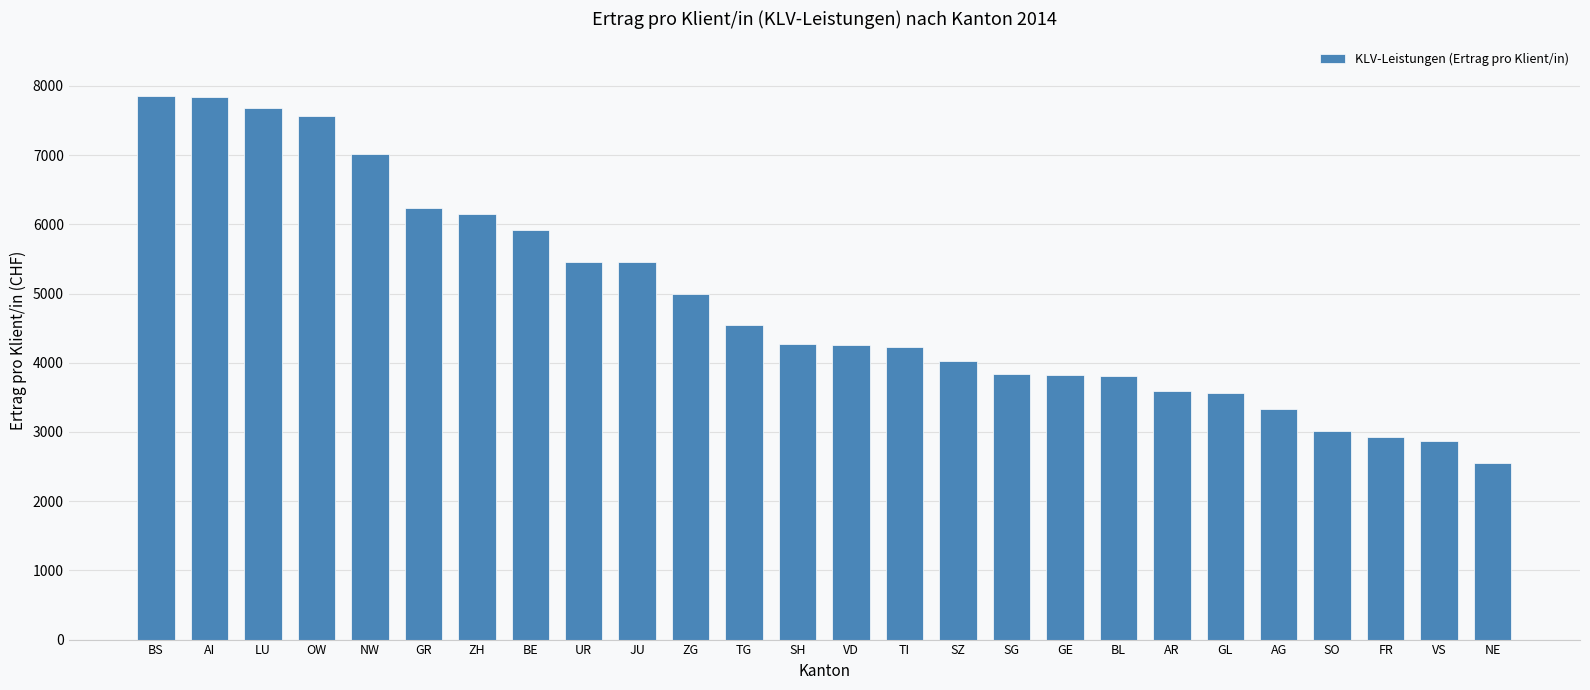

What position from the right is JU?

17